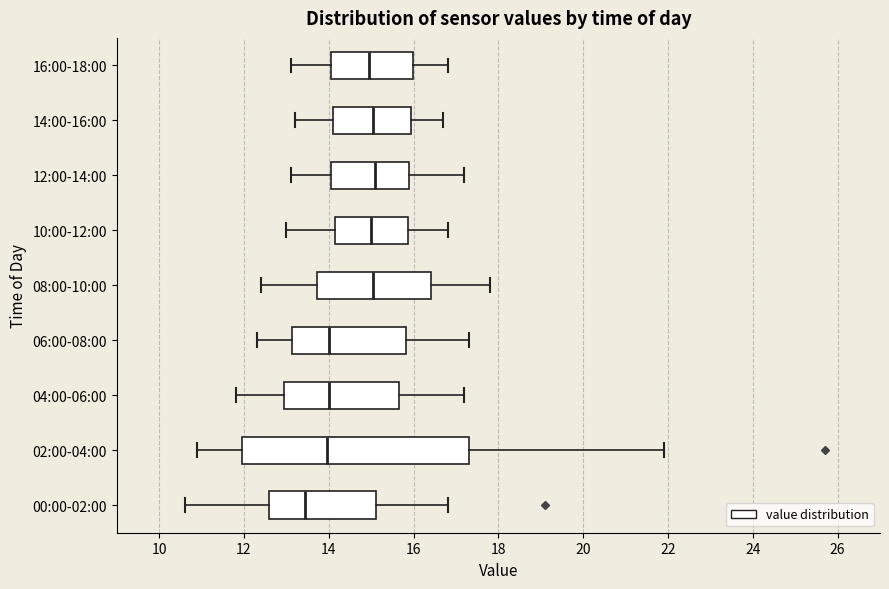

Reading bottom to top, transcribe this box plot: for each box, give where its median line is, the range the box spans, and where its two whiskers end, as read against the x-axis. The values are not printed on the chart, so give them approximately, as read against the axis.

00:00-02:00: median 13.4, box 12.6 to 15.2, whiskers 10.6 to 16.8
02:00-04:00: median 14.0, box 12.0 to 17.4, whiskers 11.0 to 22.0
04:00-06:00: median 14.0, box 13.0 to 15.6, whiskers 11.8 to 17.2
06:00-08:00: median 14.0, box 13.2 to 15.8, whiskers 12.4 to 17.4
08:00-10:00: median 15.0, box 13.8 to 16.4, whiskers 12.4 to 17.8
10:00-12:00: median 15.0, box 14.2 to 15.8, whiskers 13.0 to 16.8
12:00-14:00: median 15.2, box 14.0 to 16.0, whiskers 13.2 to 17.2
14:00-16:00: median 15.0, box 14.2 to 16.0, whiskers 13.2 to 16.8
16:00-18:00: median 15.0, box 14.0 to 16.0, whiskers 13.2 to 16.8